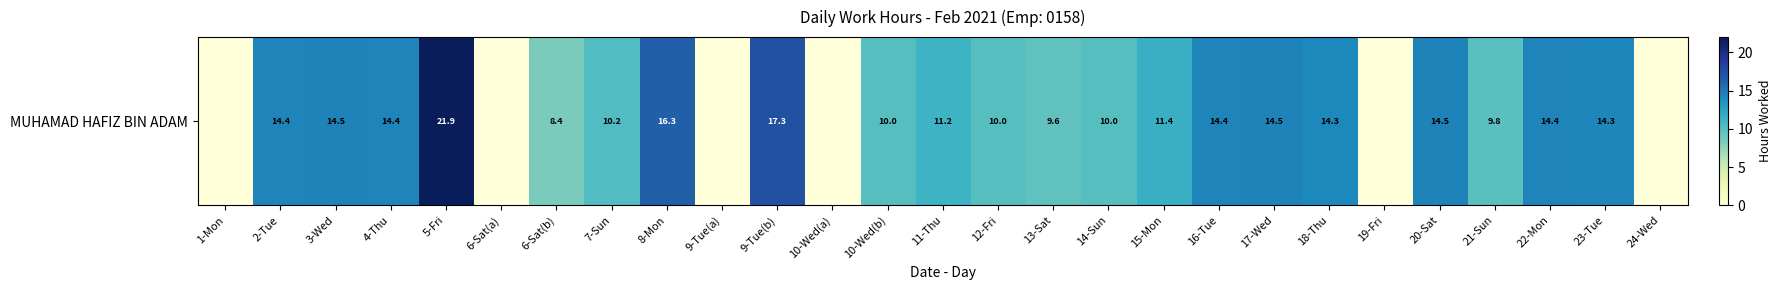

What is the difference between the maximum and second lowest values?

21.9